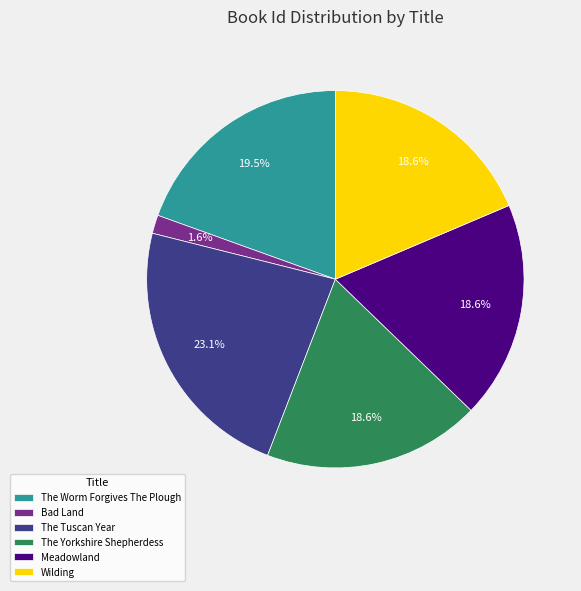

Approximately how many times larger is the value at Bad Land compared to The Worm Forgives The Plough?

0.1